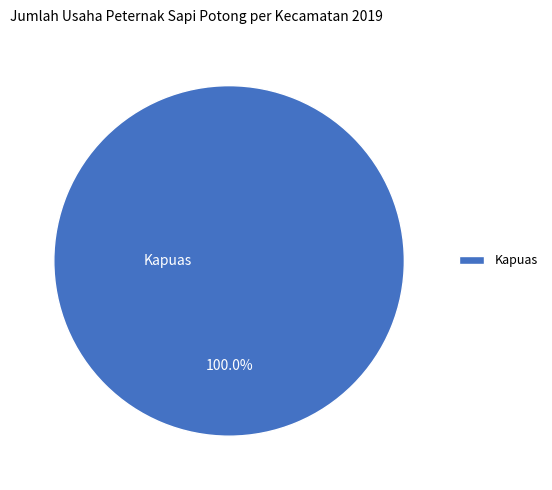

To the nearest percent, what portion does Kapuas represent?

100%